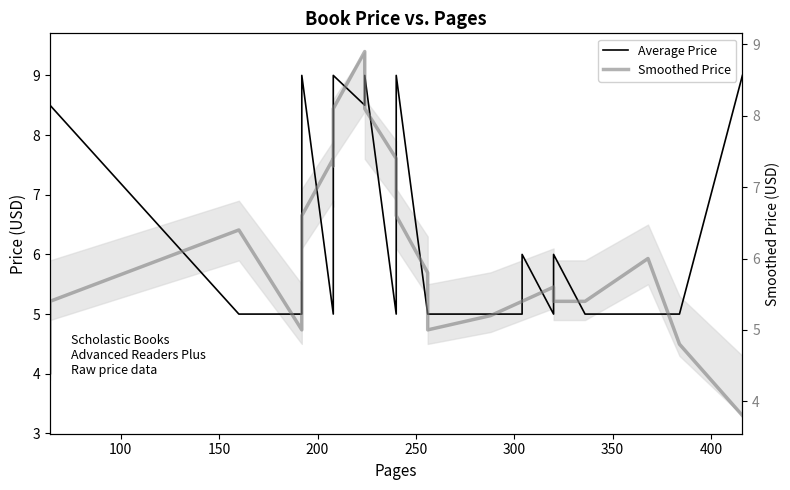

What are all the series names shown in the legend?

Average Price, Smoothed Price